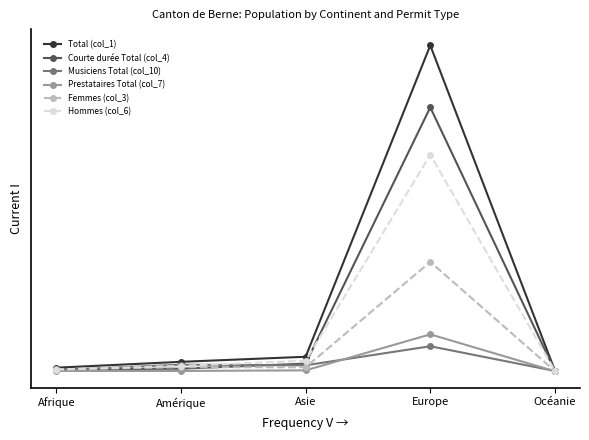

Does the chart have visible grid lines?

No